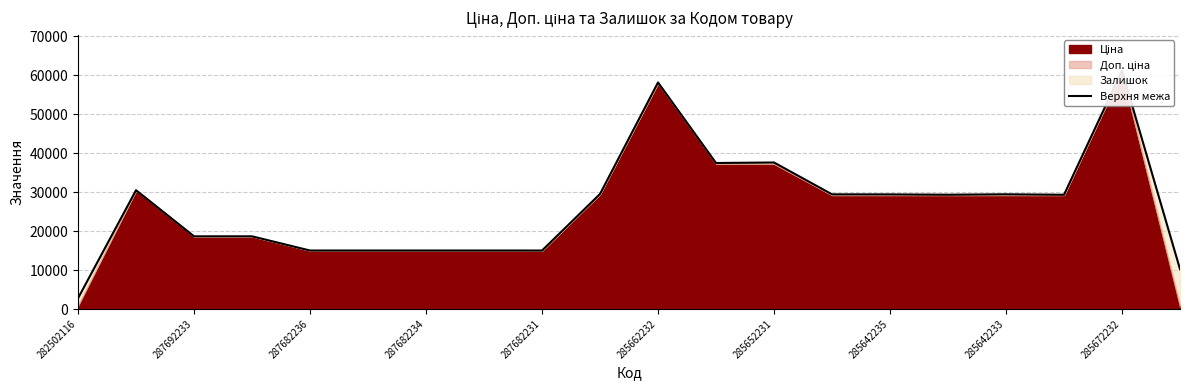

What is the value of the 6th point from the left?

15019.2